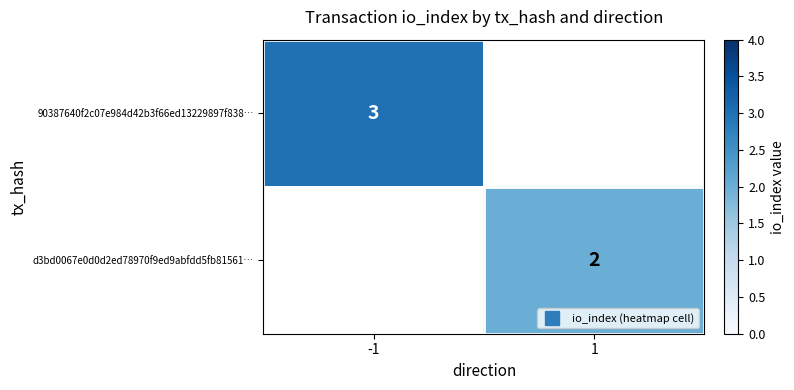

Rank the series by their average value, from lowest to highest.

d3bd0067e0d0d2ed78970f9ed9abfdd5fb81561…, 90387640f2c07e984d42b3f66ed13229897f838…